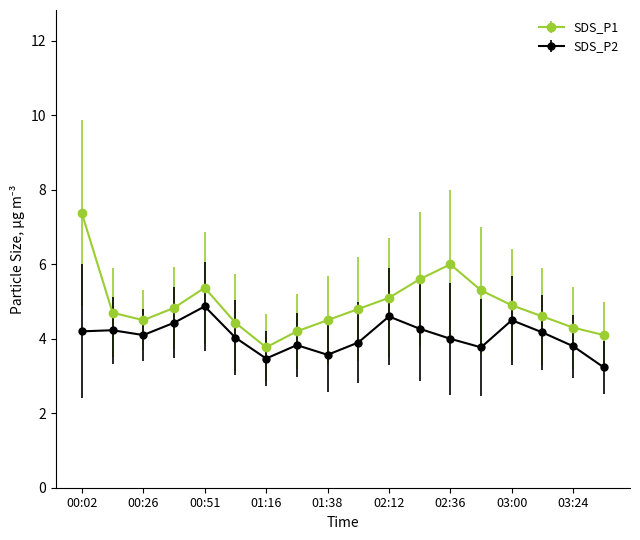

Which series has the widest spread of values?

SDS_P1